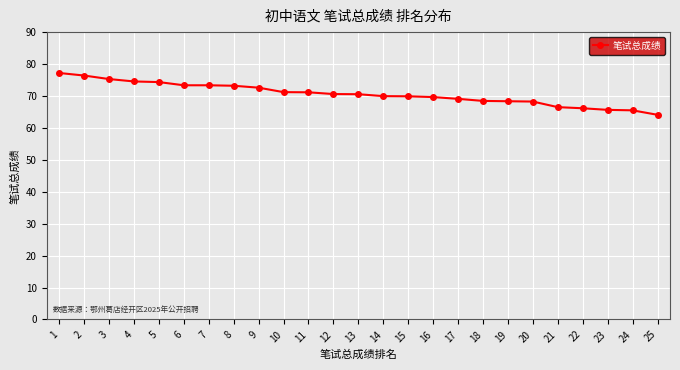

What is the smallest value displayed?

64.1